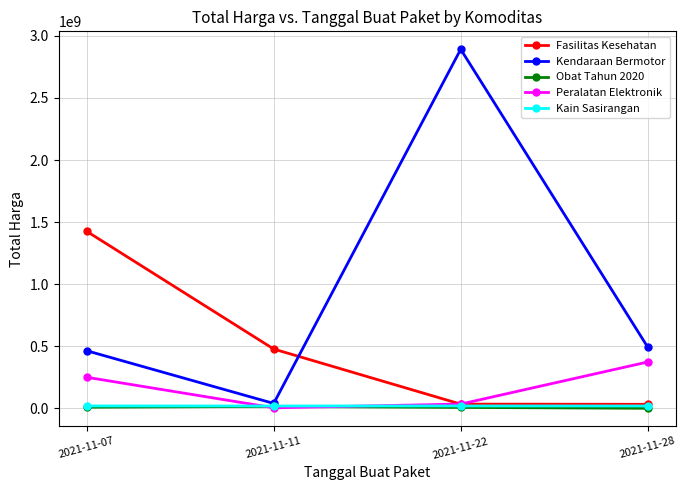

What is the sum of all Kain Sasirangan values?

76150000